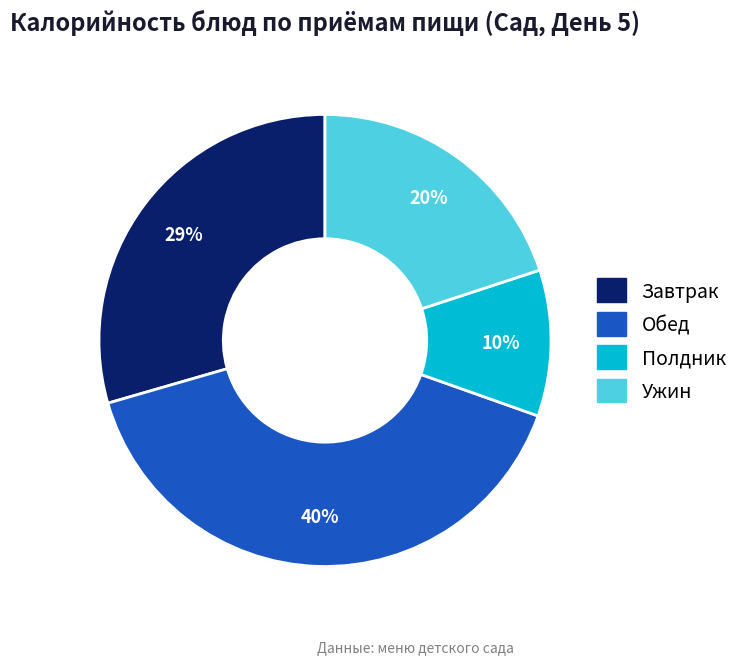

What is the ratio of the value at Обед to the value at Завтрак?

1.4